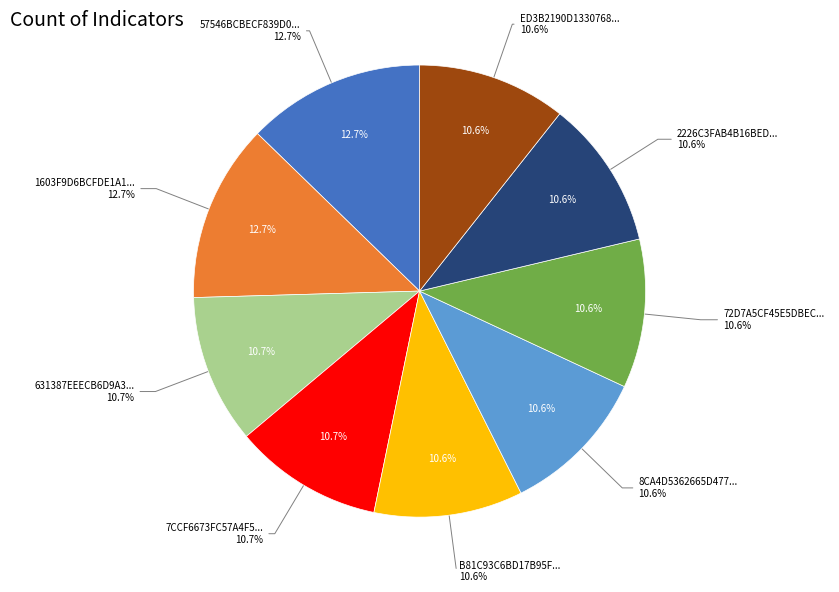

What is the largest slice in the pie chart?

57546BCBECF839D05994F9B190CE772F